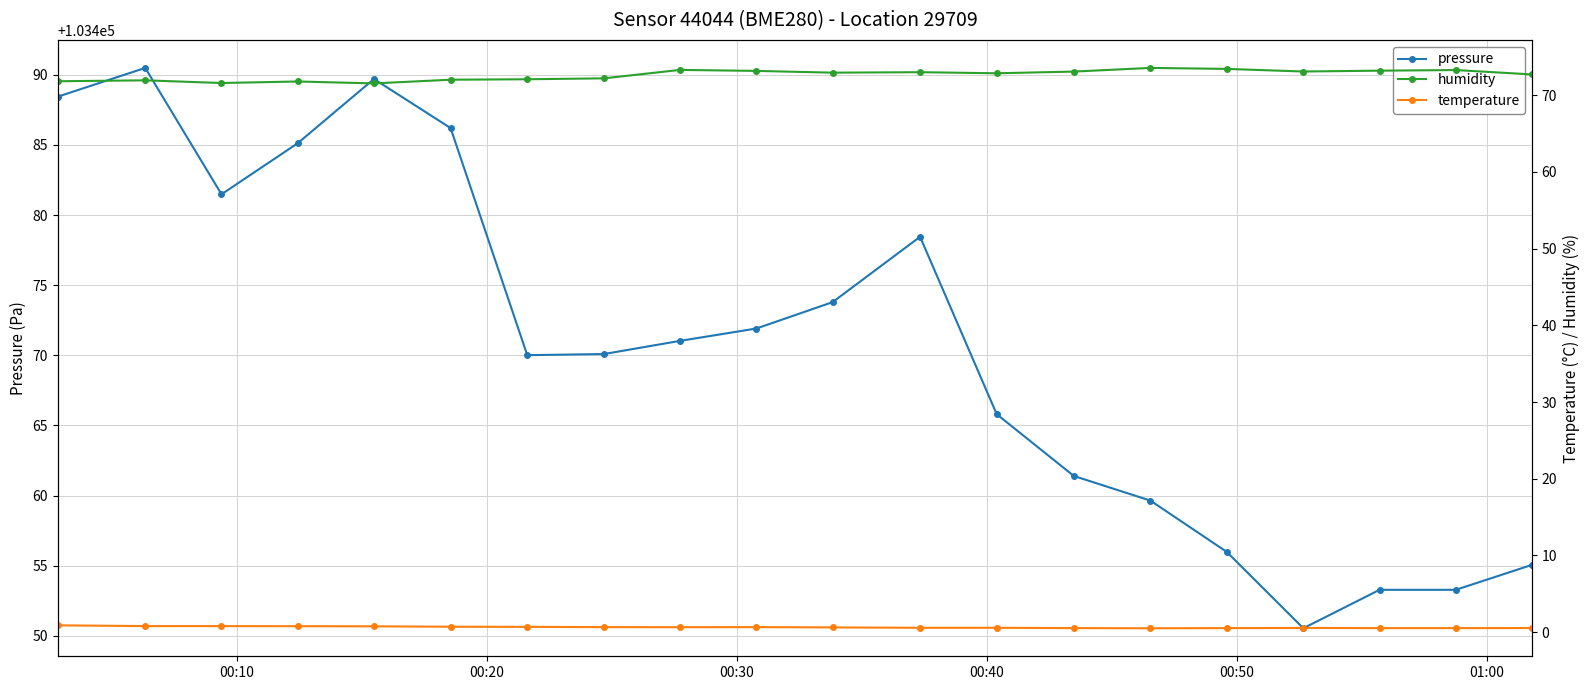

What is the average value of the pressure series?

103470.6